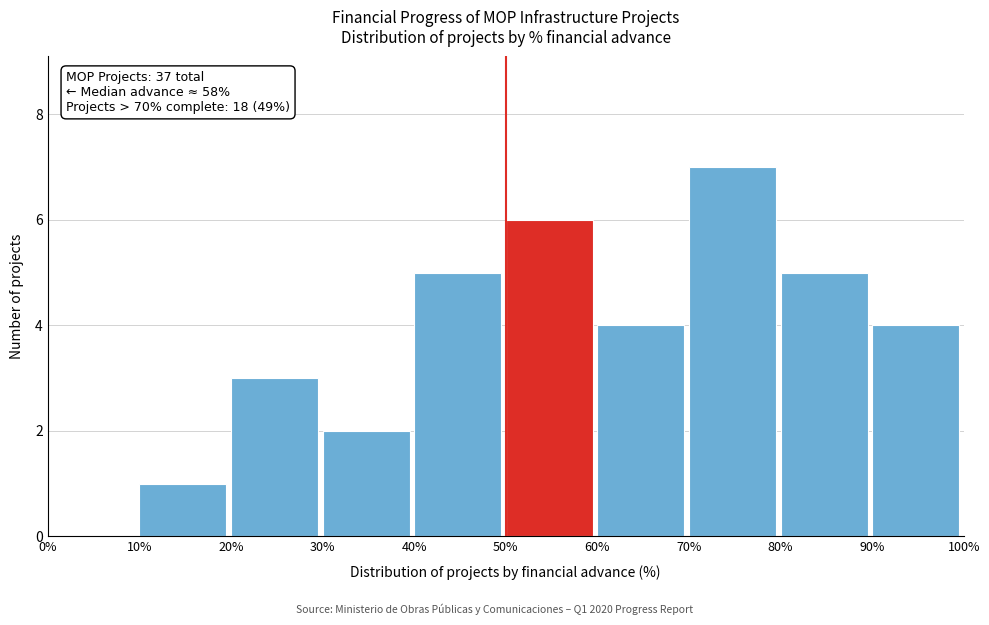

Reading right to left, list all the values displayed in this chart.

90%=4	80%=5	70%=7	60%=4	50%=6	40%=5	30%=2	20%=3	10%=1	0%=0